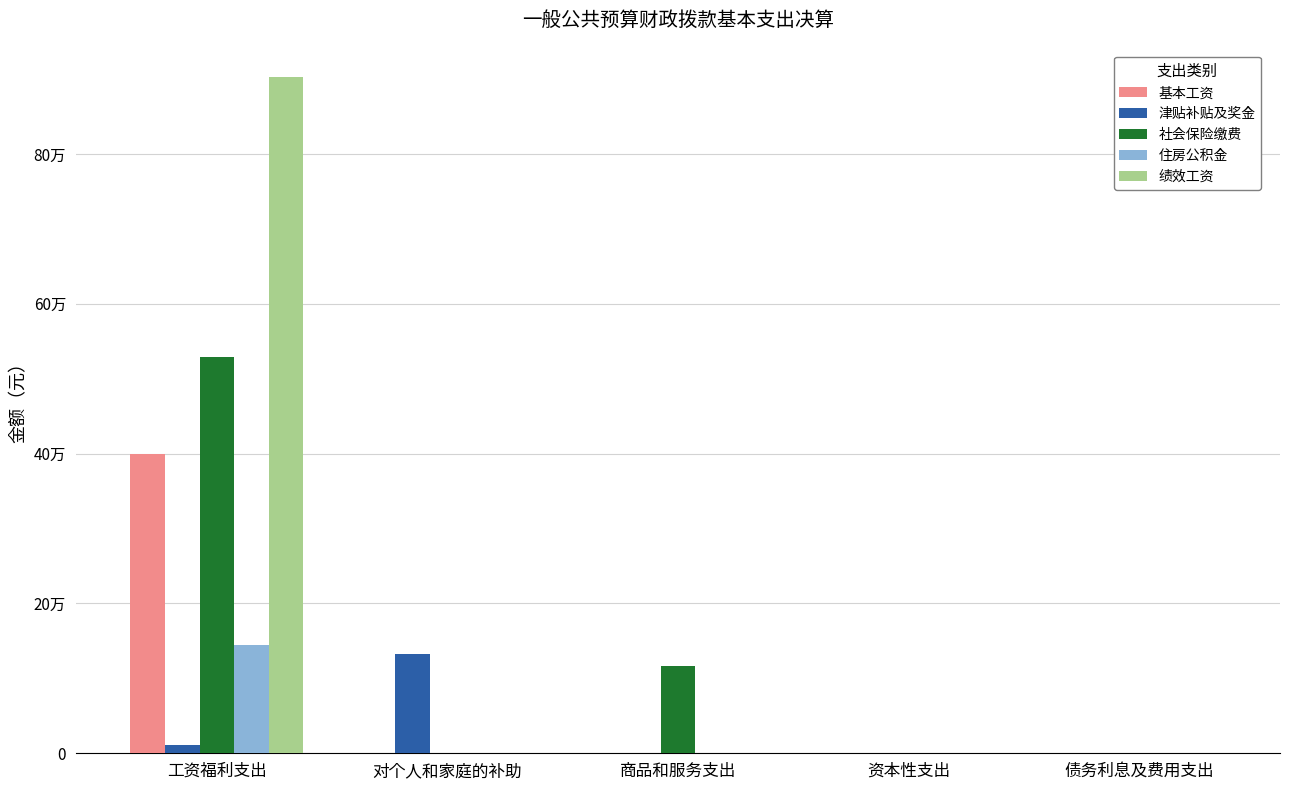

At which category is the sum across all series the highest?

工资福利支出